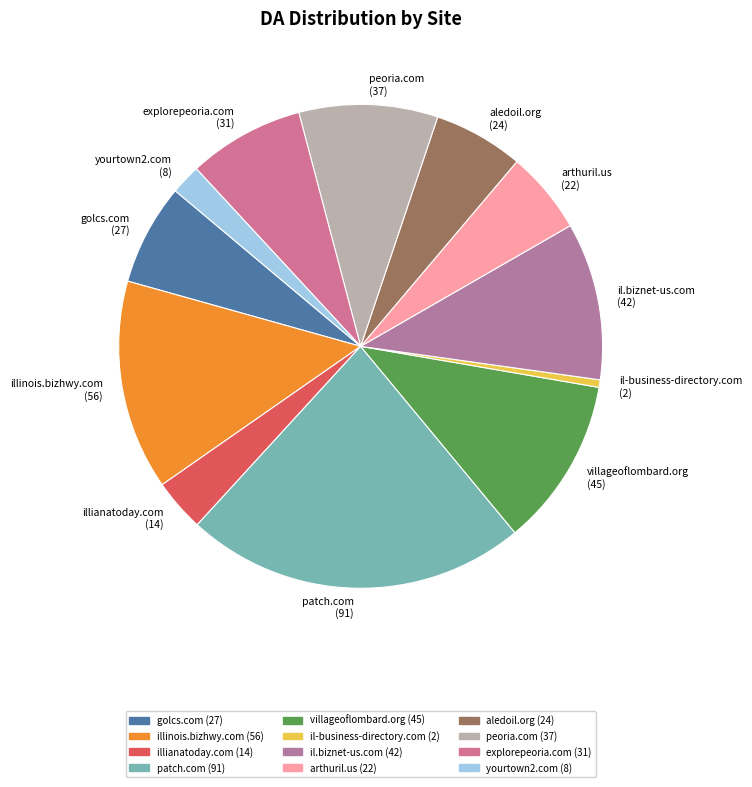

How many slices are in this pie chart?

12